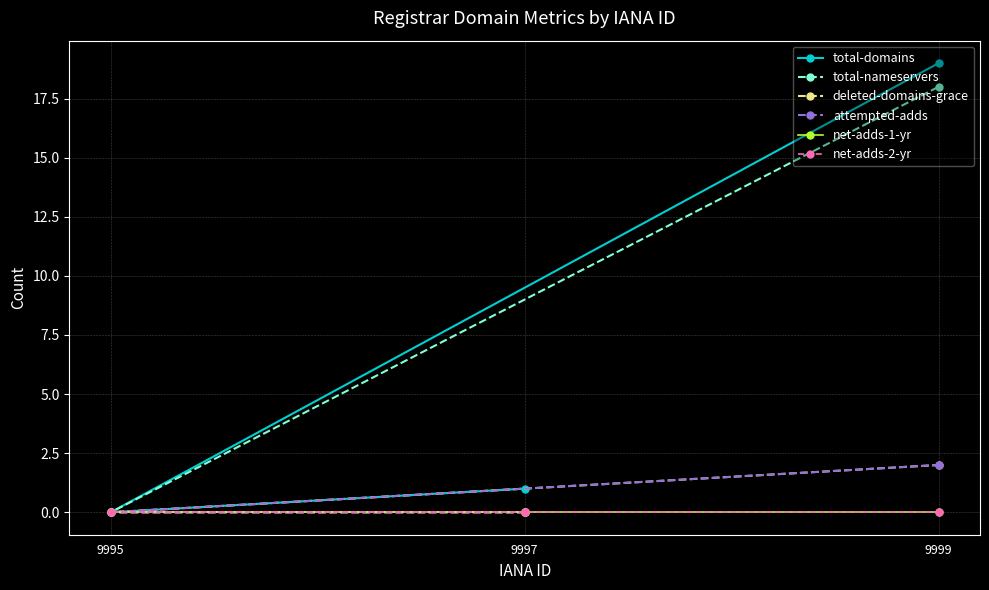

What is the average value of the deleted-domains-grace series?

1